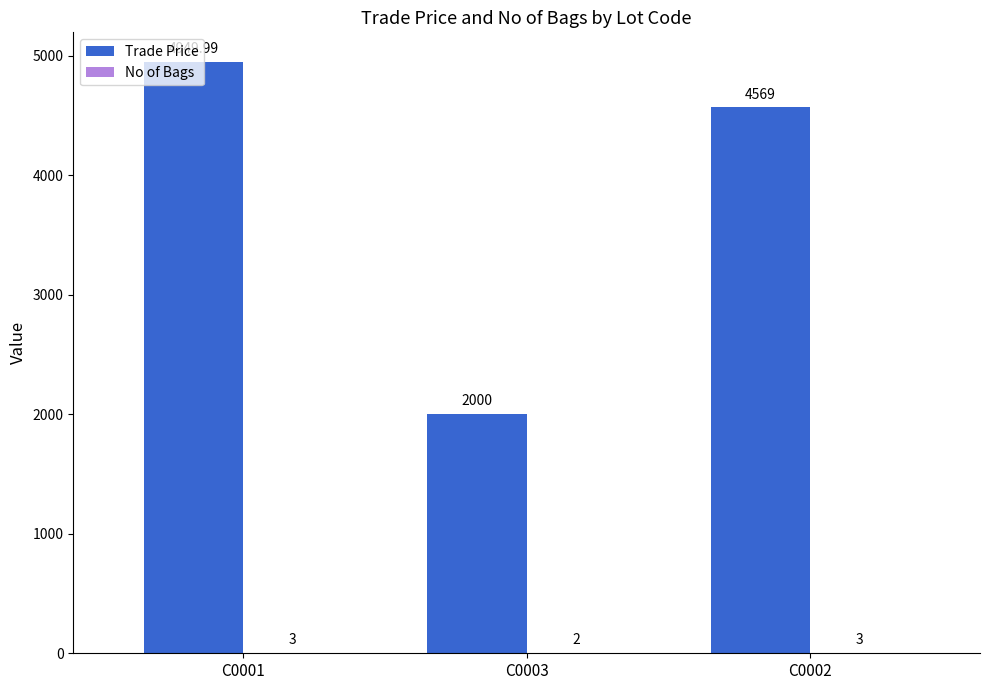

Which label corresponds to the largest value in the chart?

C0001